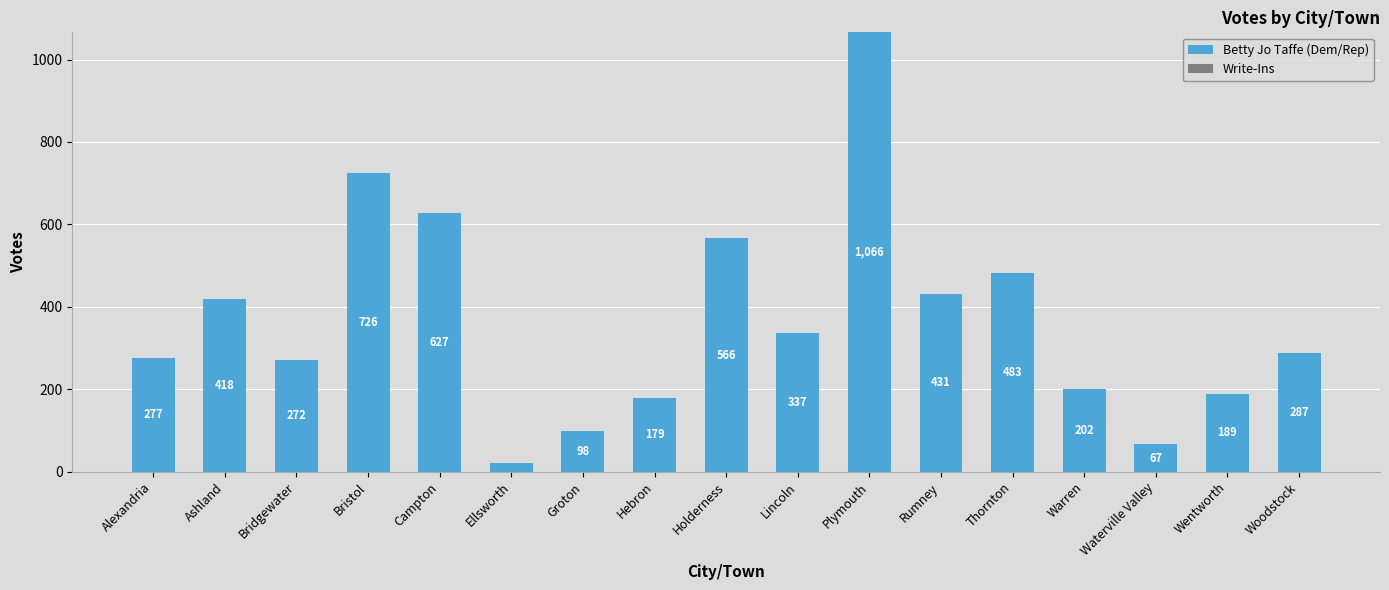

Approximately how many times larger is the value at Wentworth compared to Ellsworth?

9.0